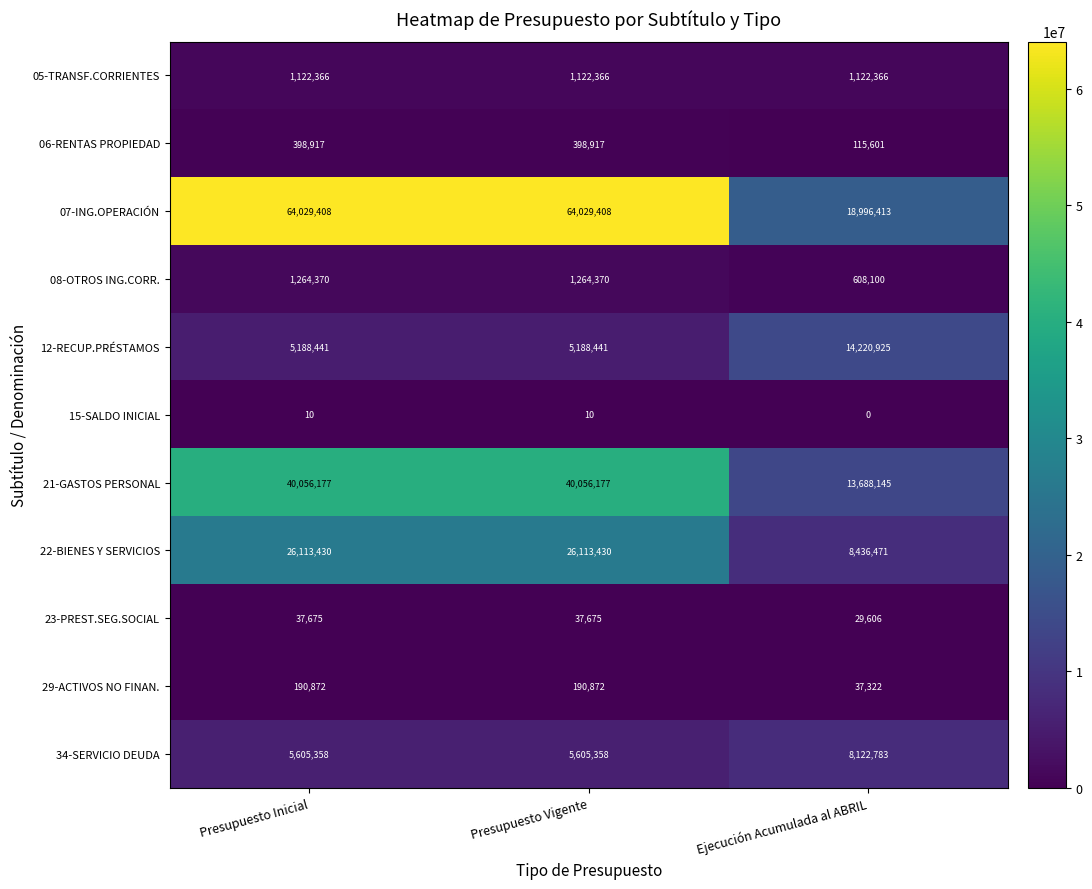

Which series has the largest total across all categories?

07-ING.OPERACIÓN